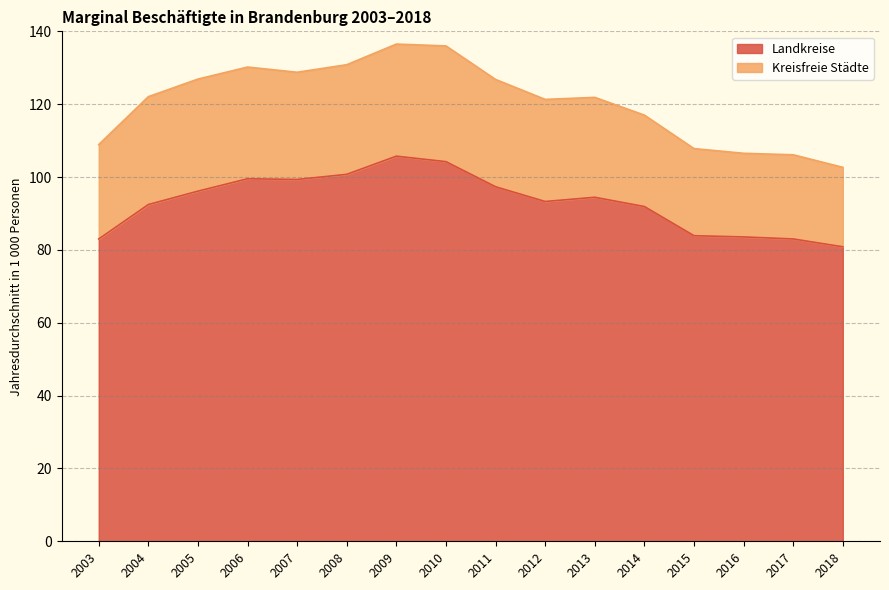

Approximately how many times larger is the value at 2011 compared to 2014?

1.1